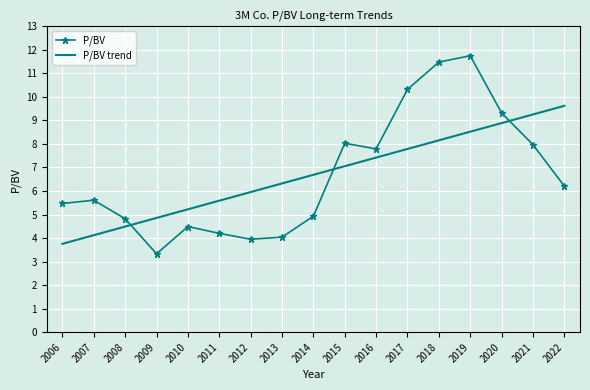

Is the value of P/BV trend at 2011 greater than the value of P/BV at 2017?

No